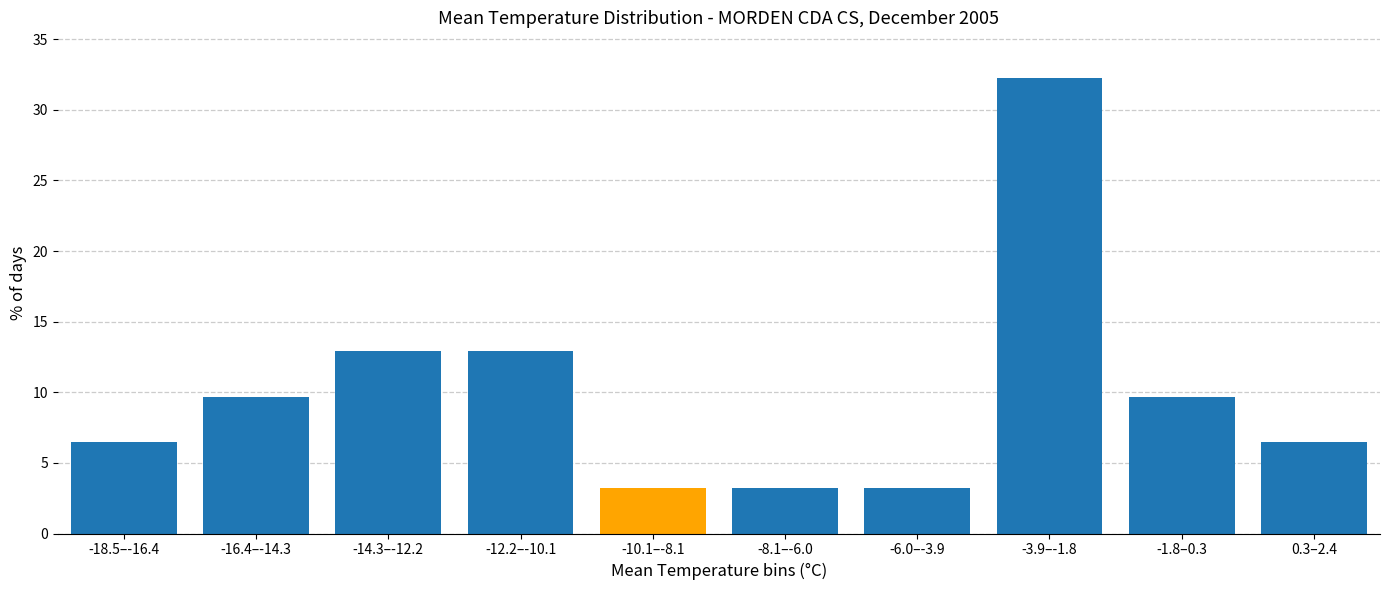

Reading left to right, what are all the values shown in this chart?

-18.5–-16.4=6.5	-16.4–-14.3=9.7	-14.3–-12.2=12.9	-12.2–-10.1=12.9	-10.1–-8.1=3.2	-8.1–-6.0=3.2	-6.0–-3.9=3.2	-3.9–-1.8=32.3	-1.8–0.3=9.7	0.3–2.4=6.5